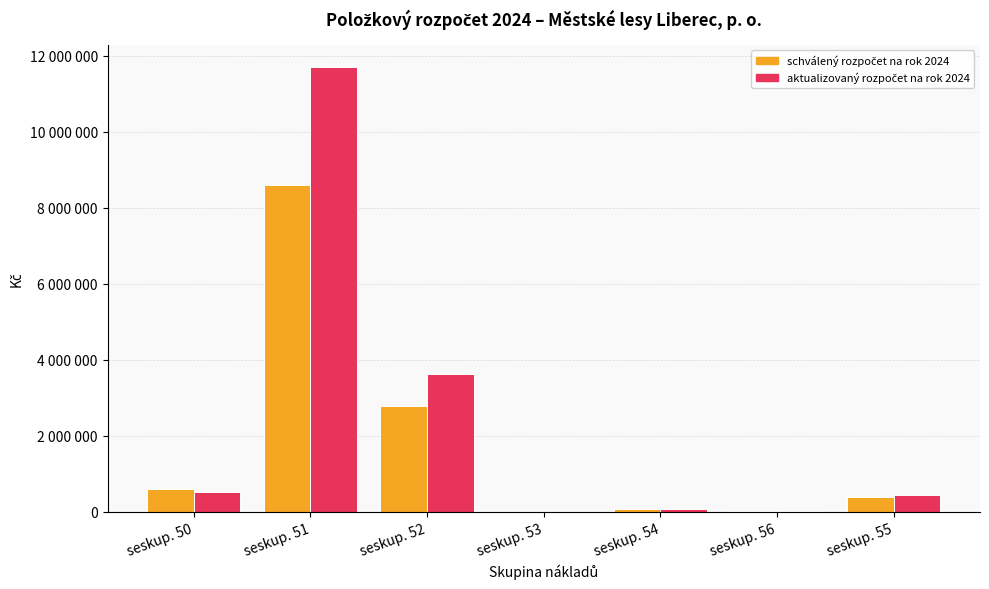

What is the smallest value displayed?

3000